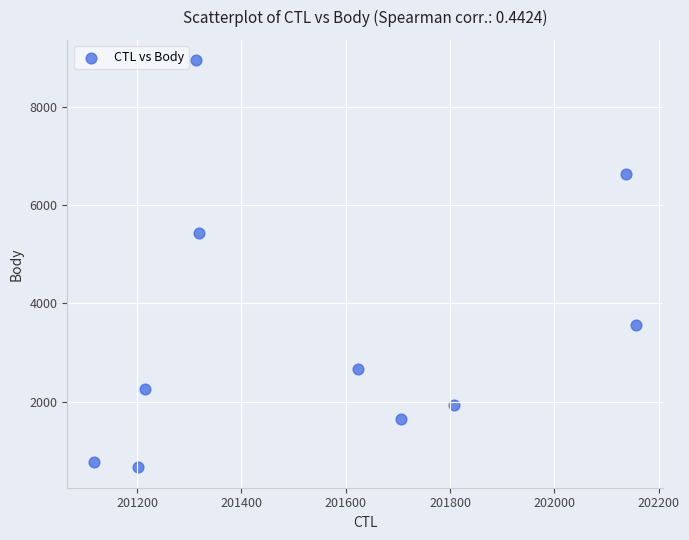

What is the average X value?

201560